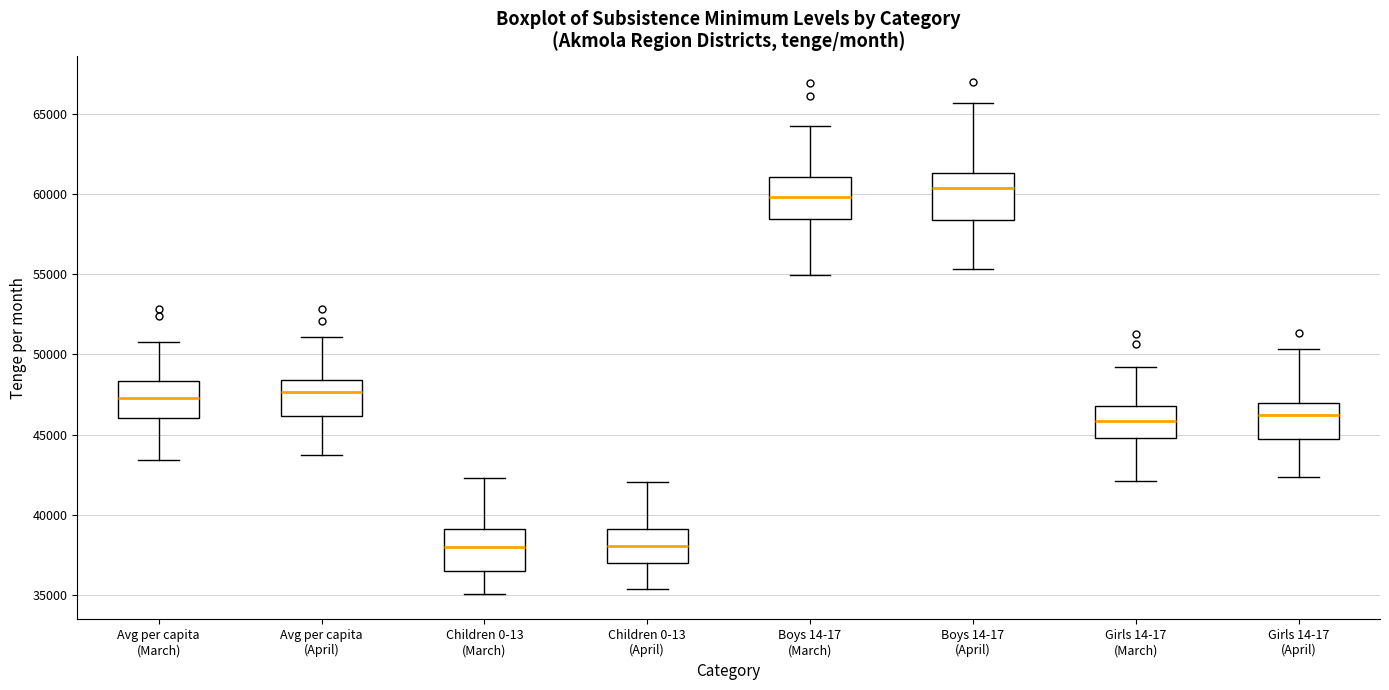

Where does the lower whisker of the box for Children 0-13 (March) end on the y-axis? The values are not printed on the chart, so give them approximately, as read against the axis.

35000